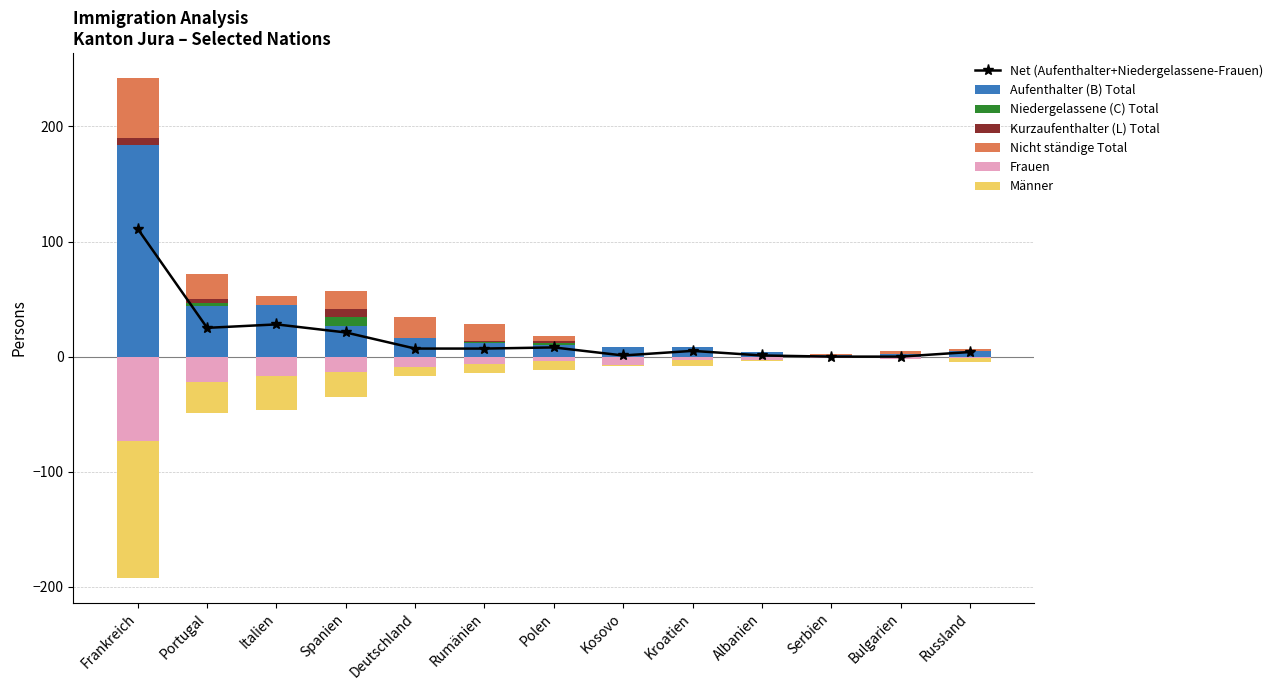

What is the total value across all series at Serbien?

1